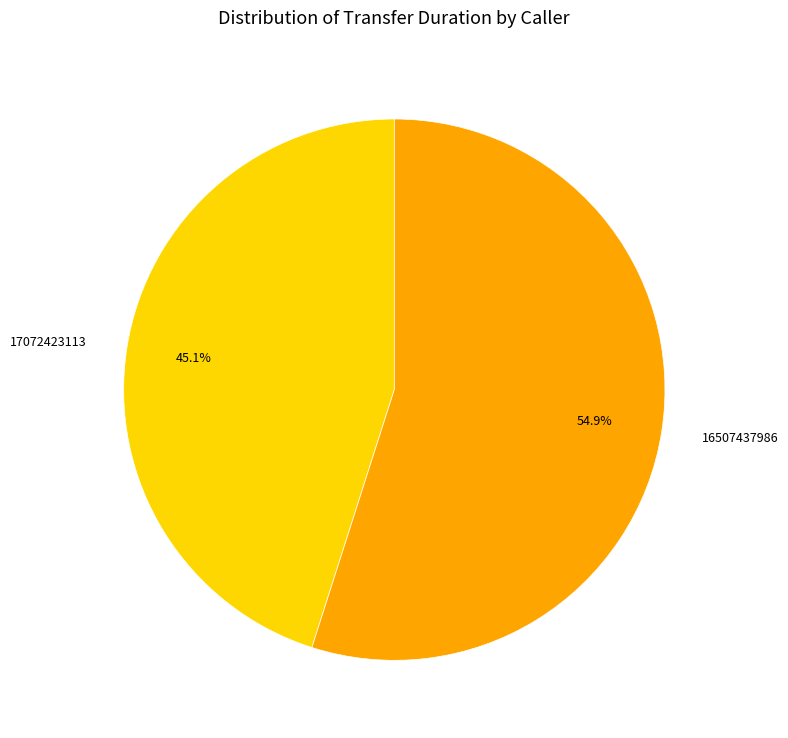

Is it true that 16507437986 is 55% of the pie?

True